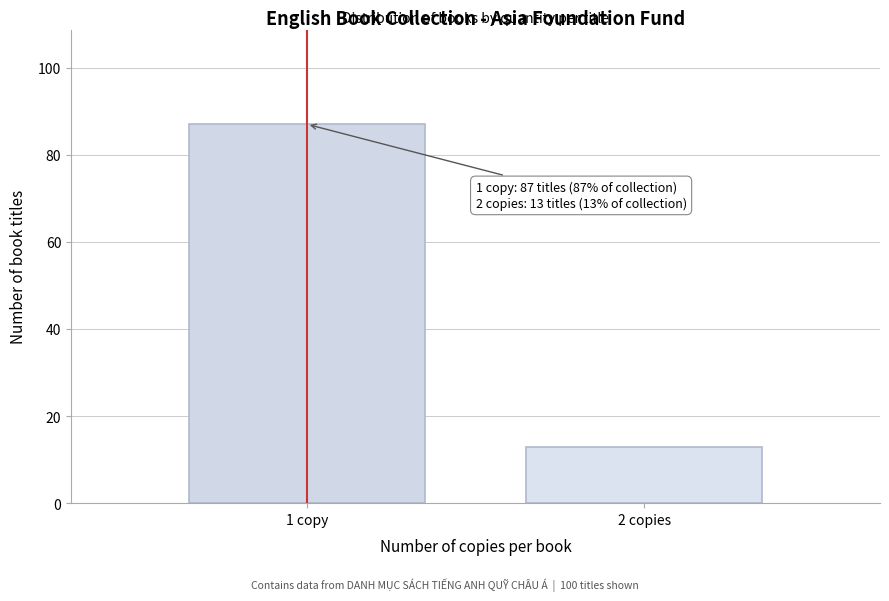

Reading left to right, extract all data points from this chart.

87	13